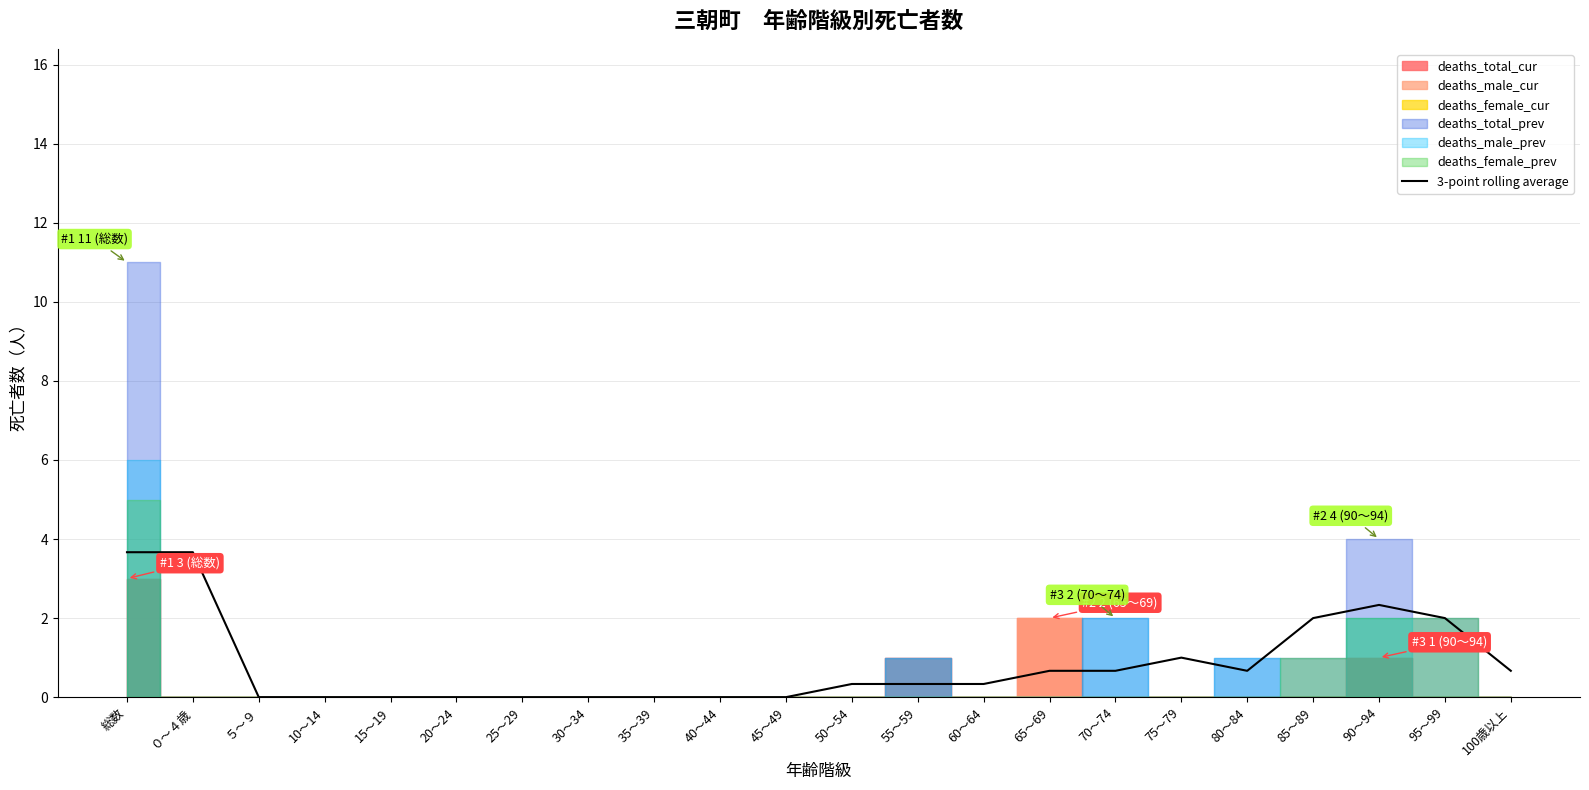

What is the highest value of the 3-point rolling average series?

3.7